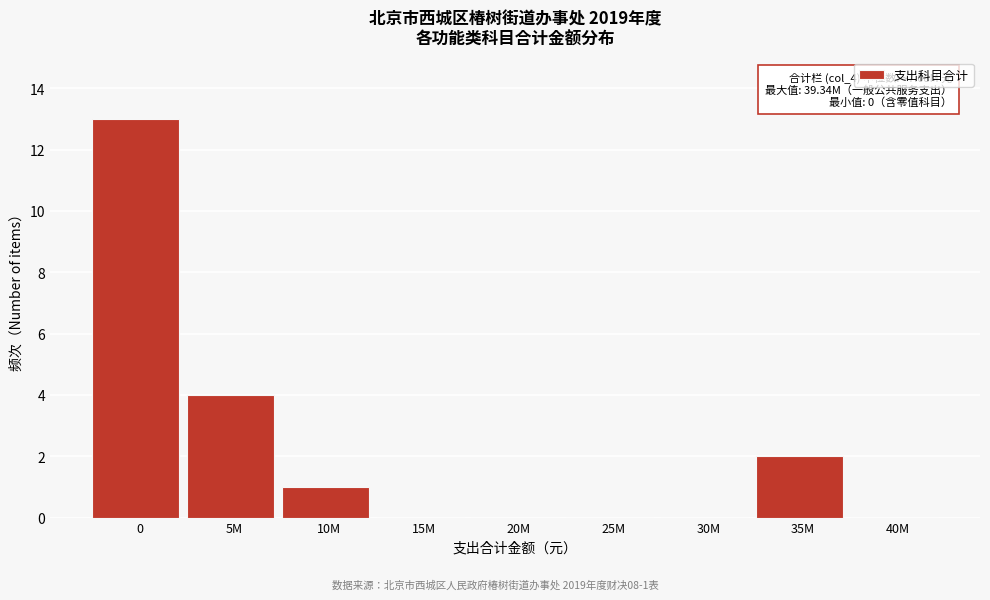

Reading left to right, what are all the values shown in this chart?

0=13	5M=4	10M=1	15M=0	20M=0	25M=0	30M=0	35M=2	40M=0